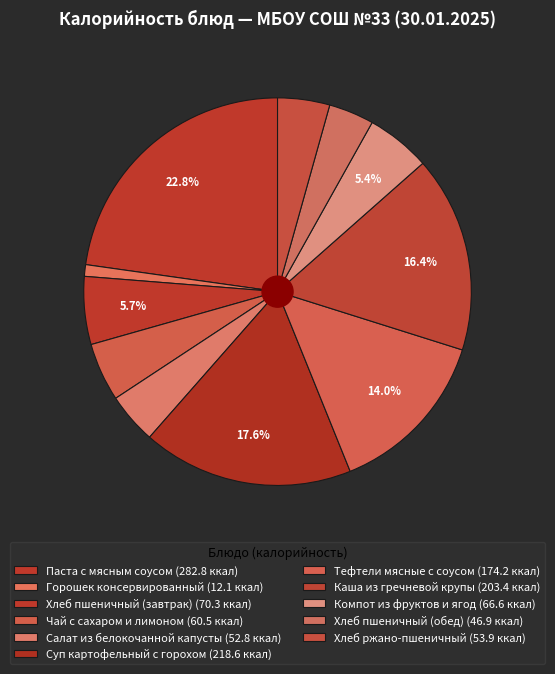

How many segments does this pie chart have?

11